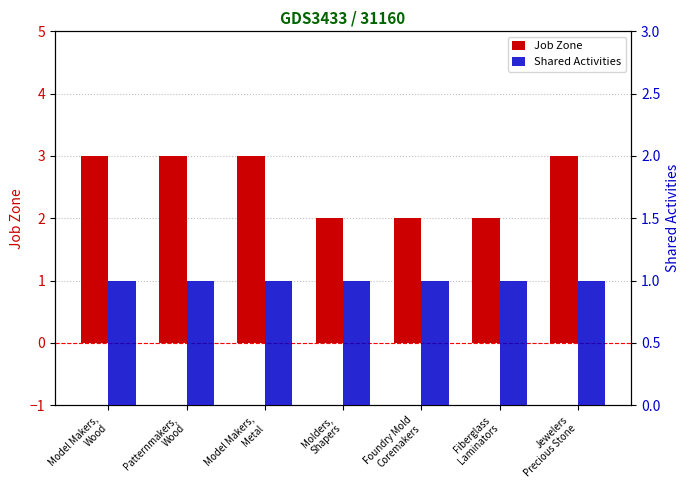

How many groups of bars are there?

7